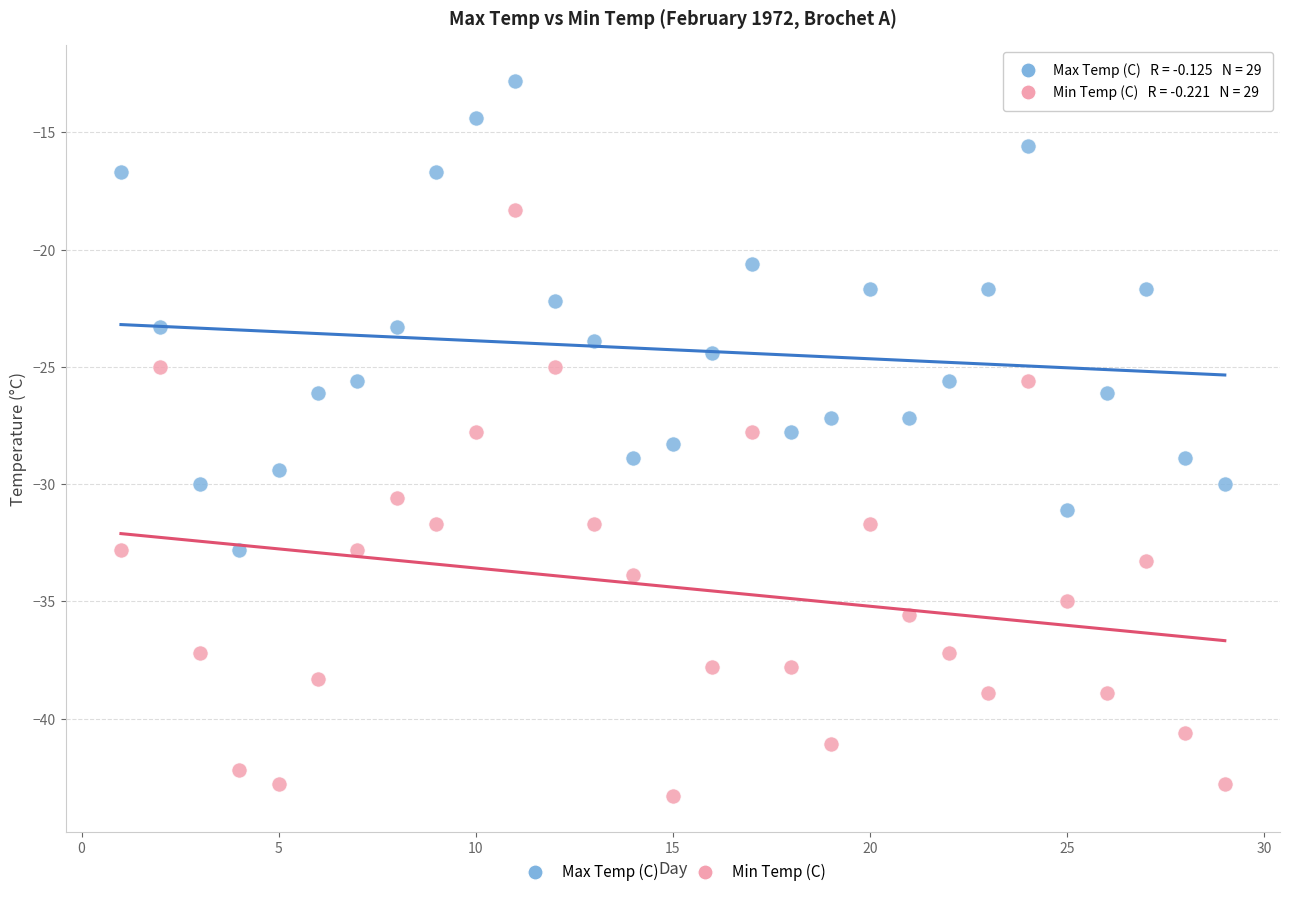

Which series reaches the minimum Y coordinate?

Min Temp (C)